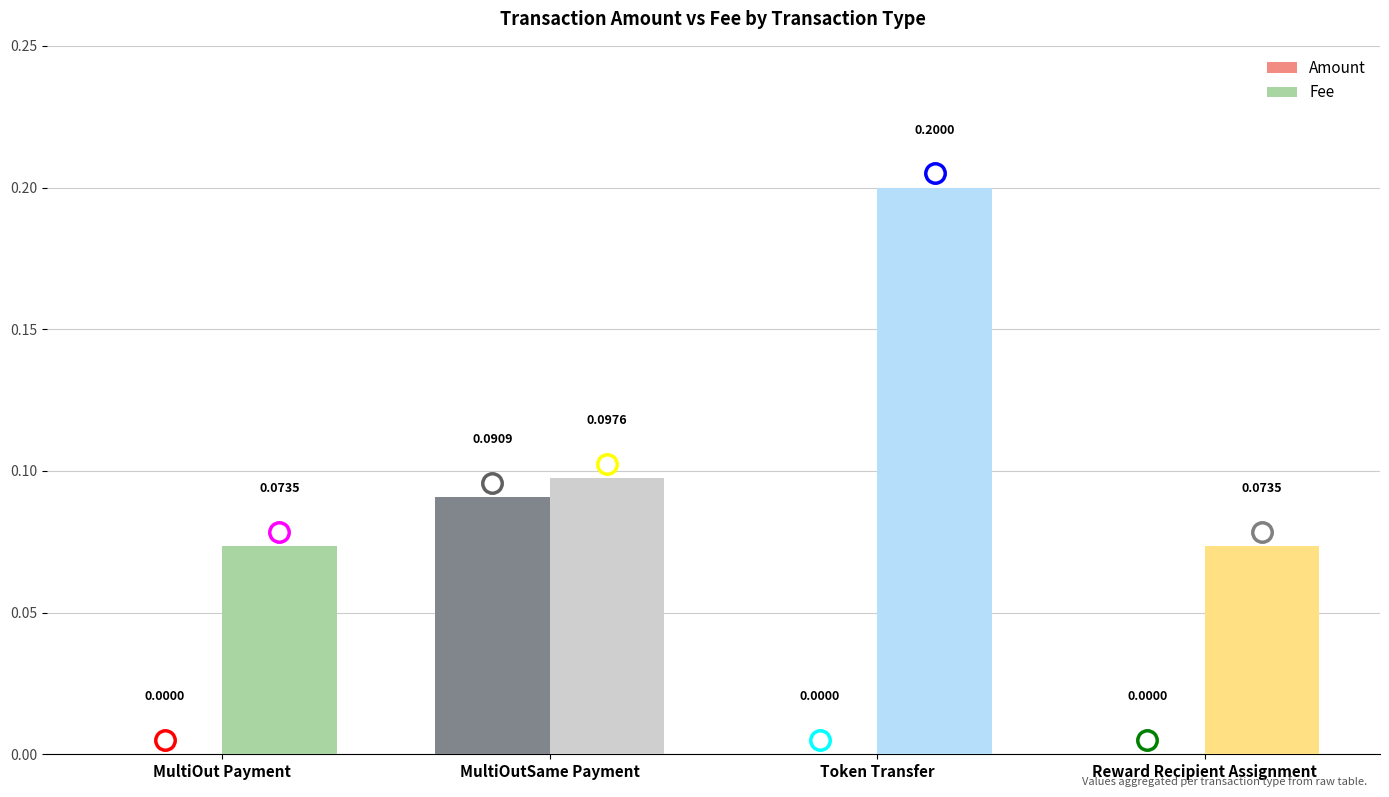

How many values in the Amount series exceed 0?

2